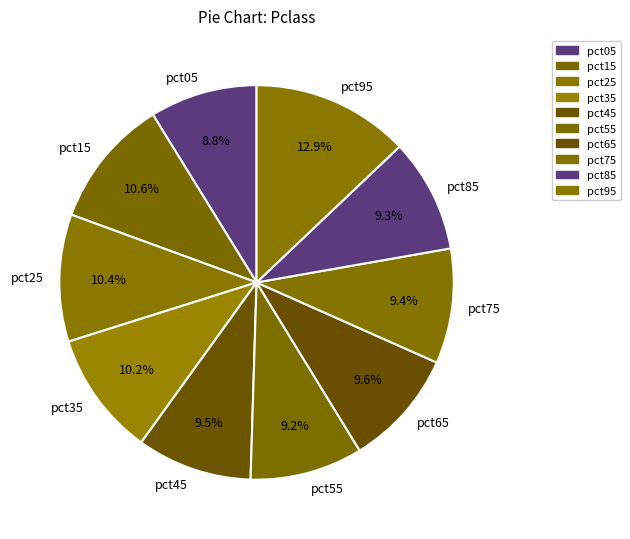

To the nearest percent, what portion does pct75 represent?

9%